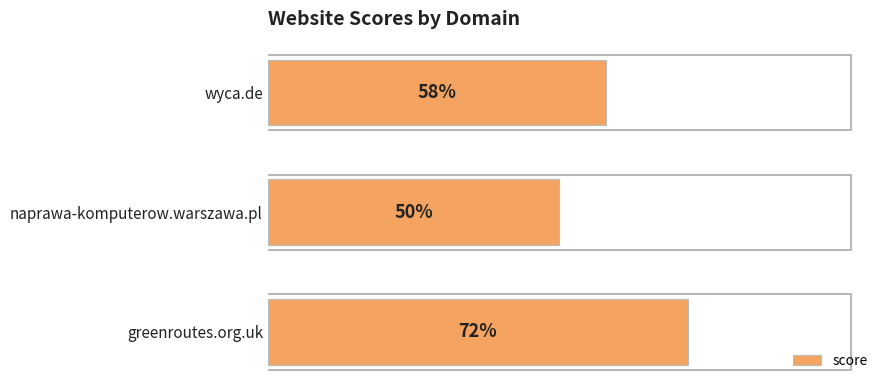

List the labels in order of value, smallest first.

naprawa-komputerow.warszawa.pl, wyca.de, greenroutes.org.uk